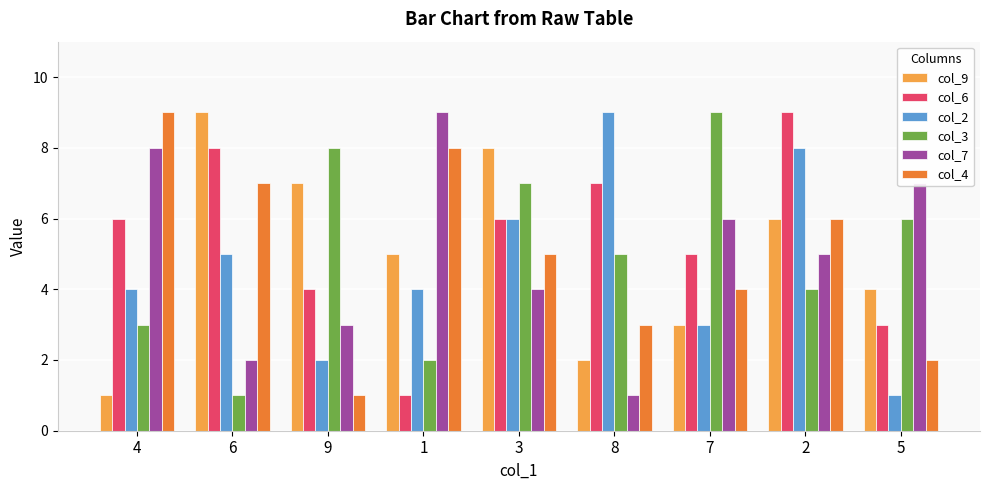

Are the bars horizontal?

No